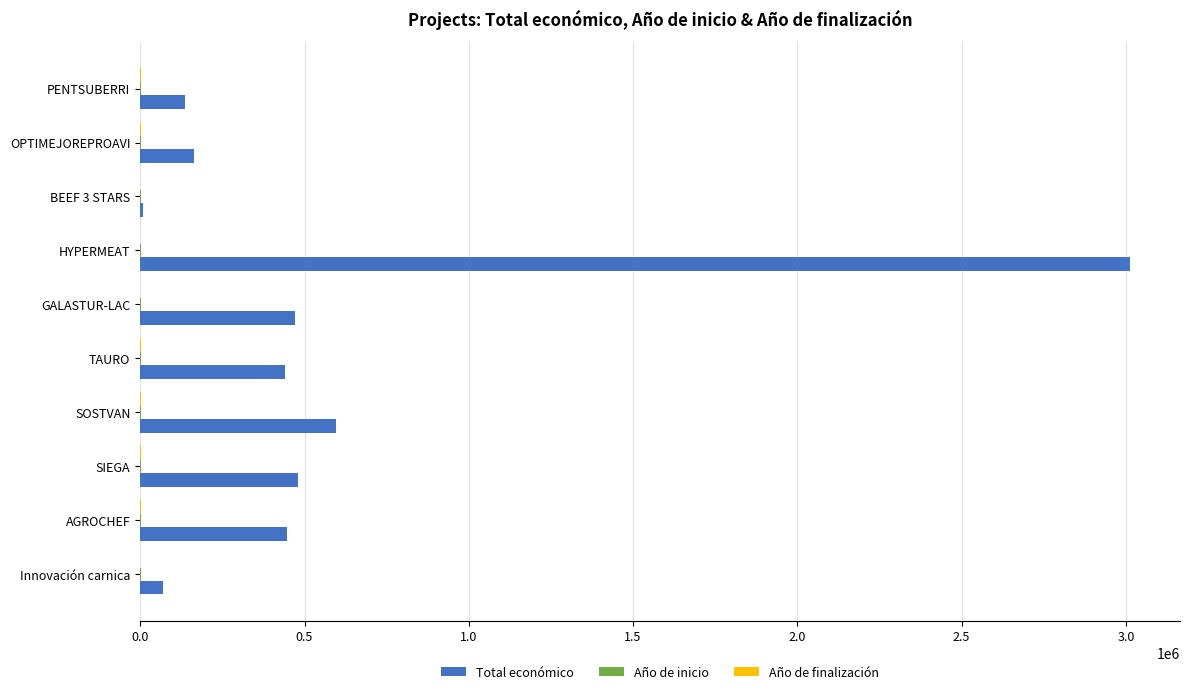

Count the number of categories in the chart.

10